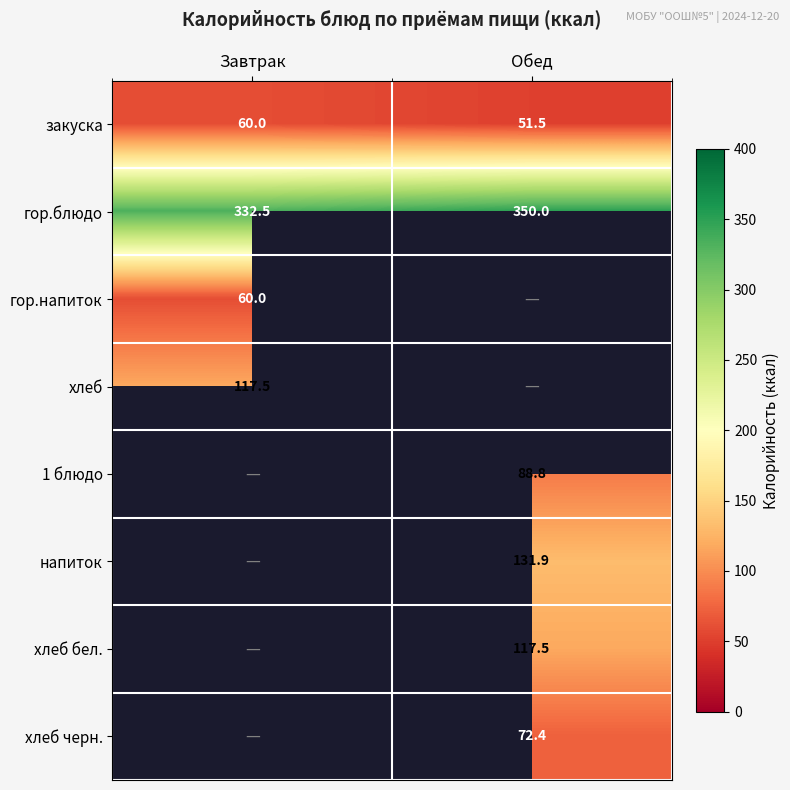

What value does the гор.блюдо series have at Завтрак?

332.5